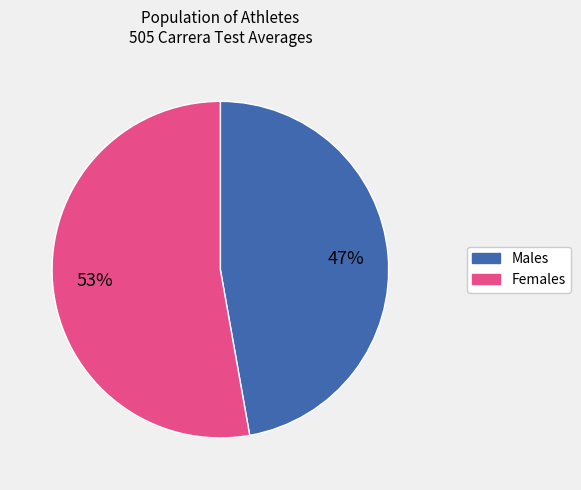

To the nearest percent, what is the average slice percentage?

50%